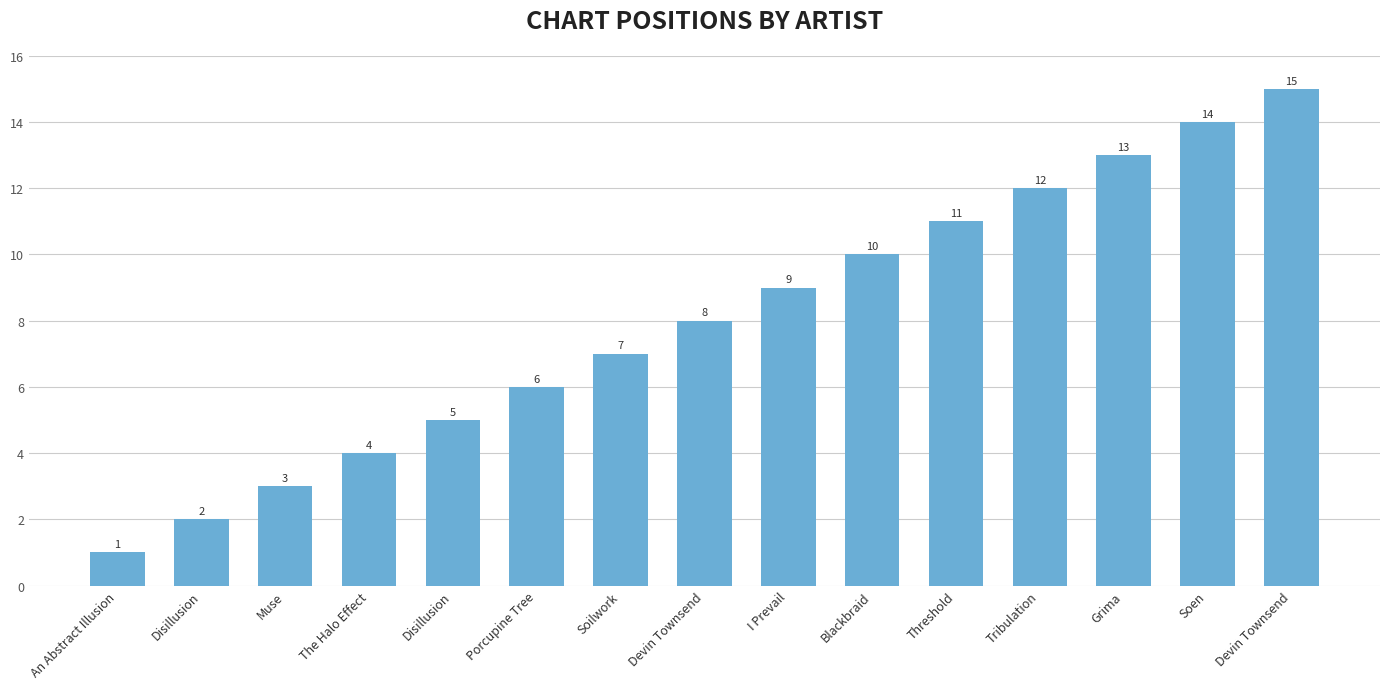

What is the sum of the values at I Prevail and Porcupine Tree?

15